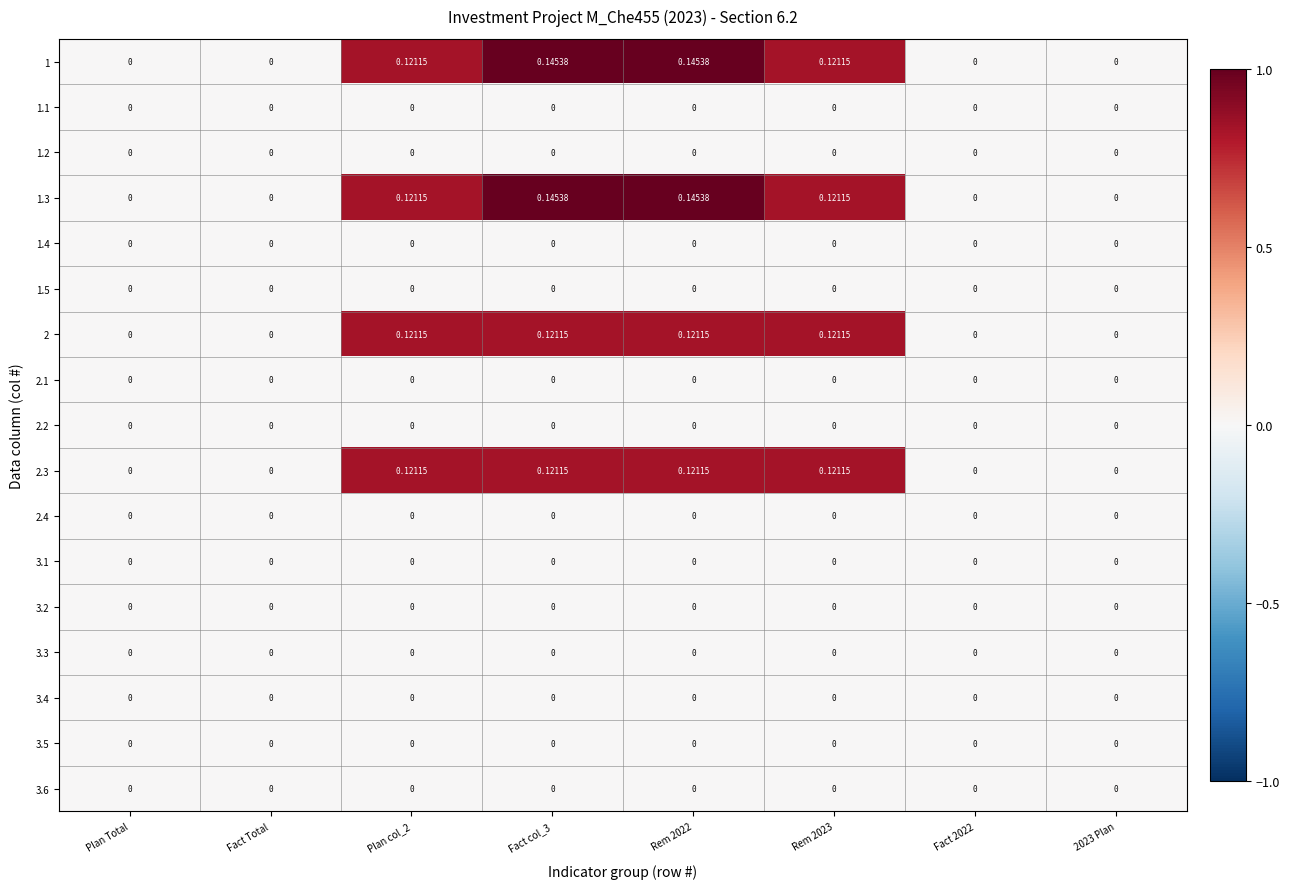

Count the number of categories in the chart.

8